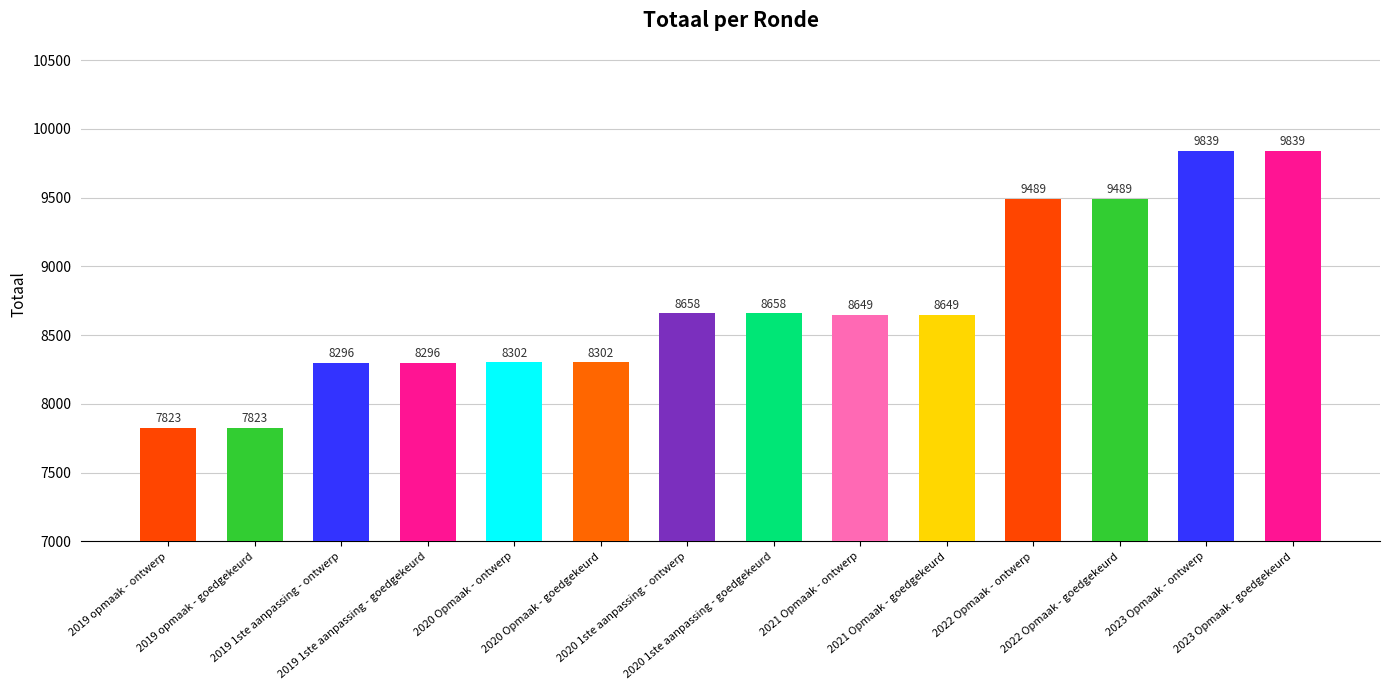

Does the chart contain stacked bars?

No